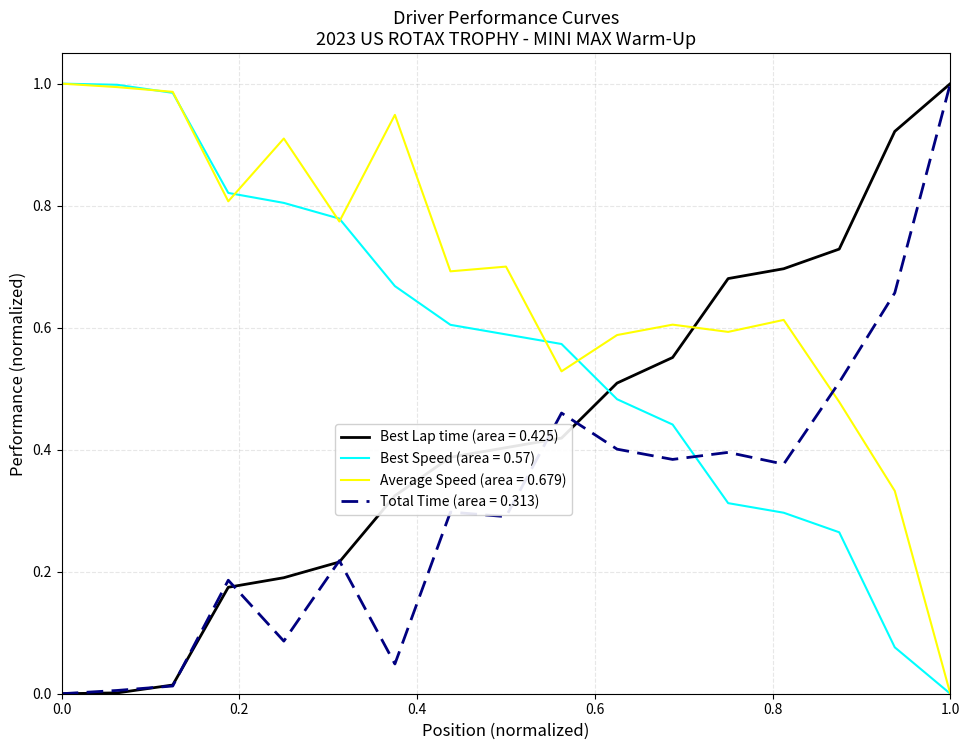

True or false: Best Lap time (area = 0.425) and Best Speed (area = 0.57) cross at least once.

True